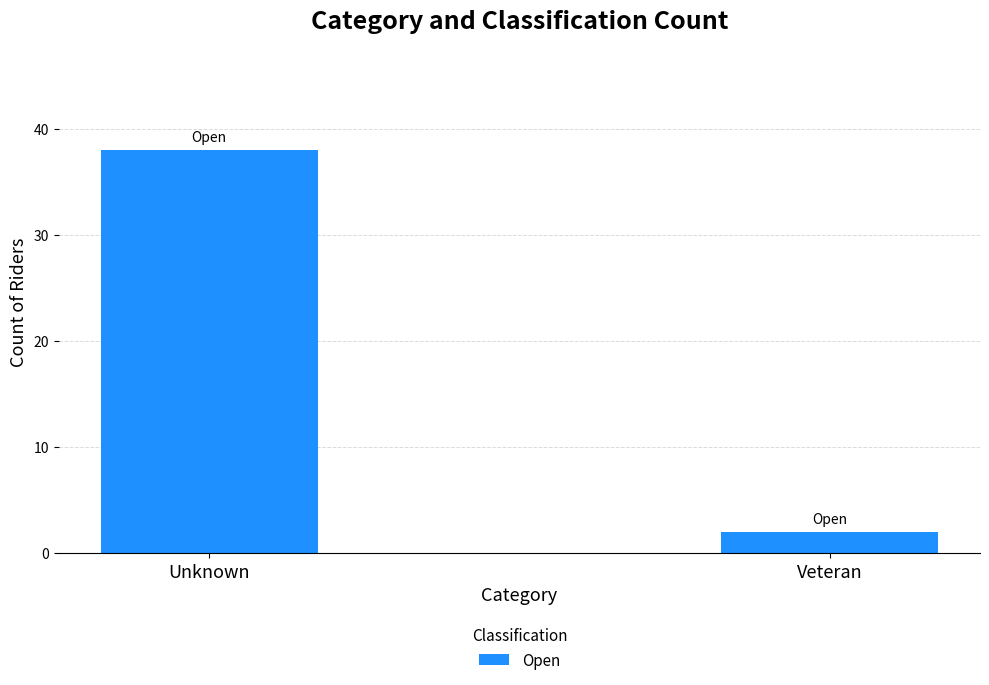

Reading left to right, what are all the values shown in this chart?

38	2